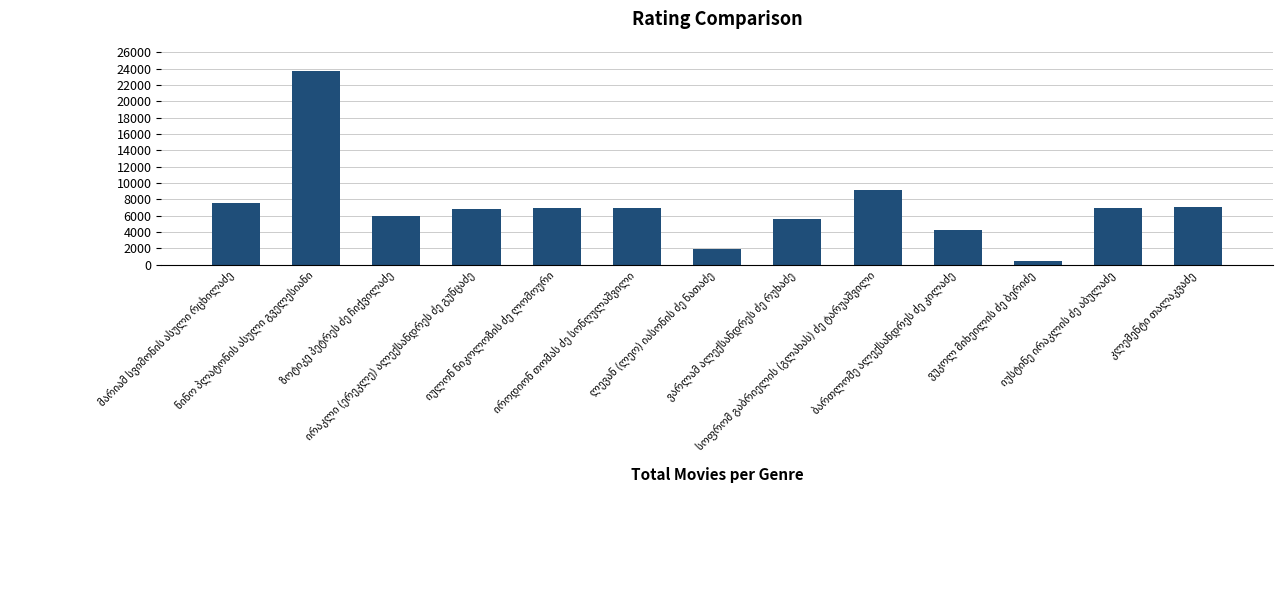

What is the smallest value displayed?

438